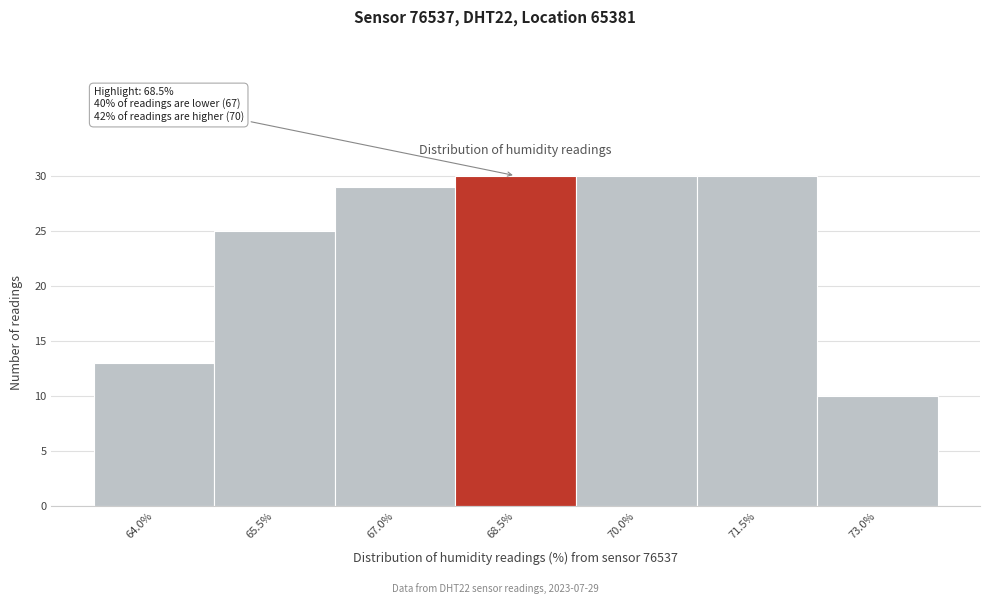

Reading left to right, extract all data points from this chart.

64.0%=13	65.5%=25	67.0%=29	68.5%=30	70.0%=30	71.5%=30	73.0%=10